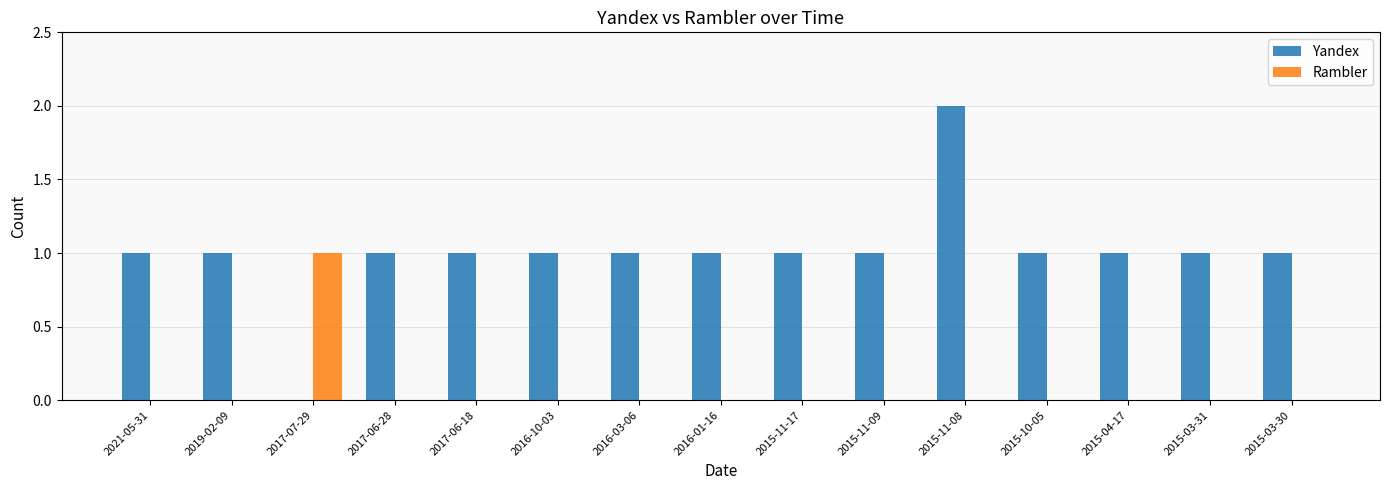

Is it true that Yandex equals 1 at 2021-05-31?

True